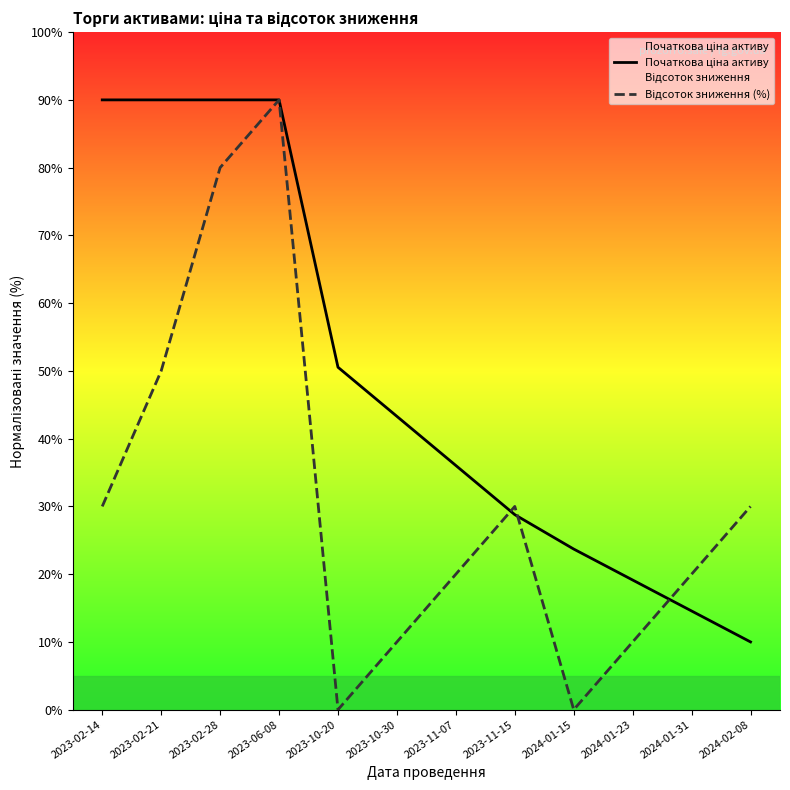

True or false: Відсоток зниження (%) has a value of 20.0 at 2024-01-31.

True